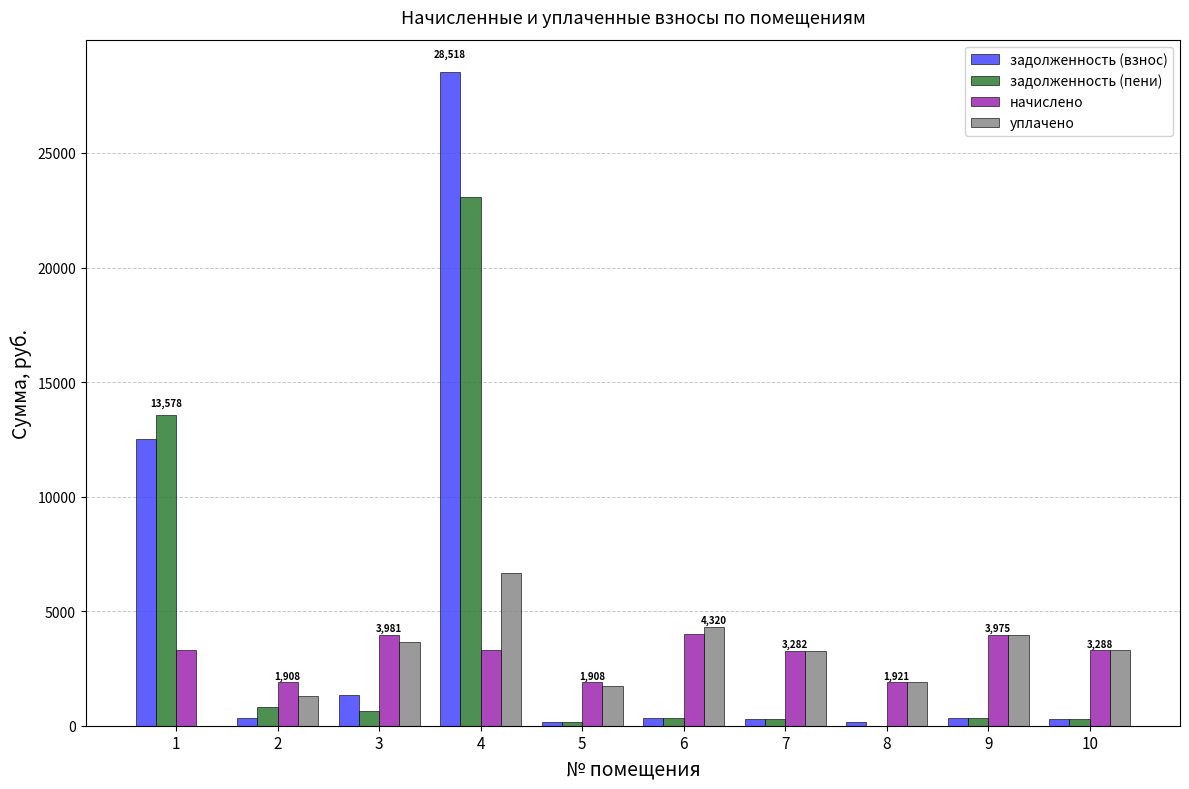

Which category has the highest value across all series?

4